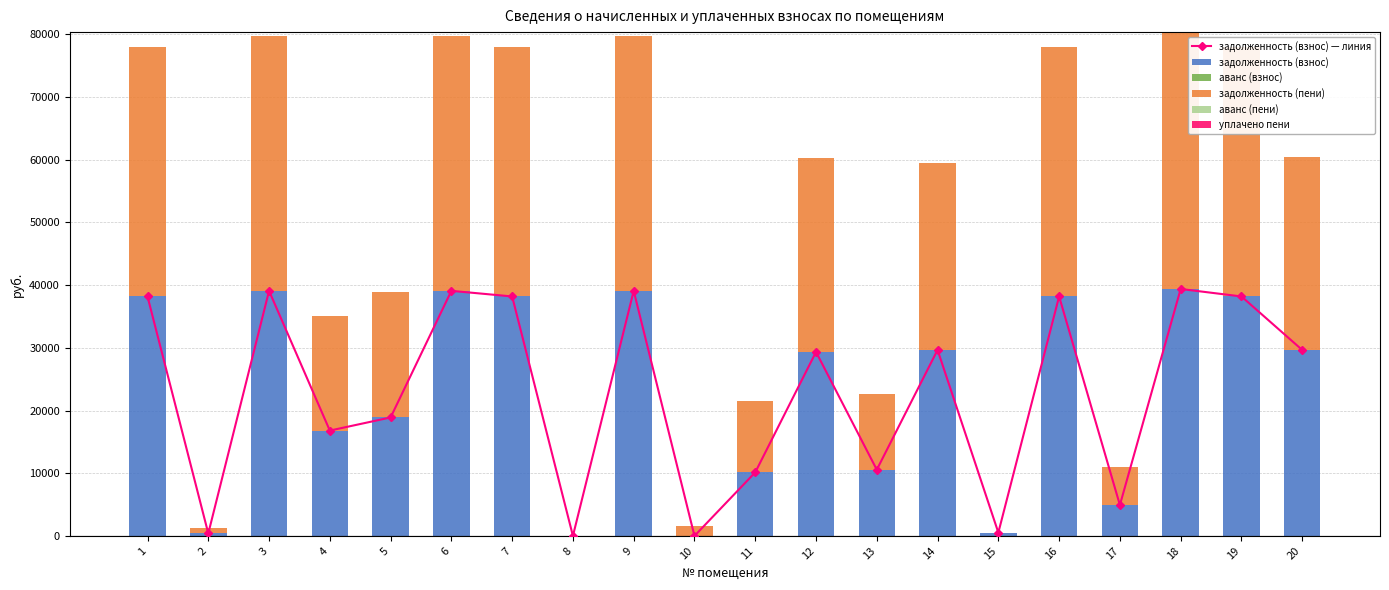

Reading left to right, list all the values displayed in this chart.

задолженность (взнос) — линия: 1=38199.3	2=394.4	3=39095.8	4=16801.9	5=18895.8	6=39095.8	7=38200.3	8=0.0	9=39095.8	10=0.0	11=10138.8	12=29349.4	13=10560.0	14=29665.0	15=523.5	16=38200.3	17=4927.7	18=39394.1	19=38200.3	20=29665.0
задолженность (взнос): 1=38199.3	2=394.4	3=39095.8	4=16801.9	5=18895.8	6=39095.8	7=38200.3	8=0.0	9=39095.8	10=0.0	11=10138.8	12=29349.4	13=10560.0	14=29665.0	15=523.5	16=38200.3	17=4927.7	18=39394.1	19=38200.3	20=29665.0
аванс (взнос): 1=0.0	2=0.0	3=0.0	4=0.0	5=0.0	6=0.0	7=0.0	8=1.2	9=0.0	10=0.0	11=0.0	12=0.0	13=0.0	14=0.0	15=0.0	16=0.0	17=0.0	18=0.0	19=0.0	20=0.0
задолженность (пени): 1=39735.3	2=788.8	3=40667.8	4=18337.9	5=20088.6	6=40667.8	7=39736.3	8=0.0	9=40667.8	10=1536.0	11=11331.6	12=30921.4	13=12096.0	14=29857.8	15=0.0	16=39736.3	17=6120.5	18=40978.1	19=39736.3	20=30857.8
аванс (пени): 1=0.0	2=0.0	3=0.0	4=0.0	5=0.0	6=0.0	7=0.0	8=1.4	9=0.0	10=0.0	11=0.0	12=0.0	13=0.0	14=0.0	15=0.0	16=0.0	17=0.0	18=0.0	19=0.0	20=0.0
уплачено пени: 1=0.0	2=0.0	3=0.0	4=0.0	5=0.0	6=0.0	7=0.0	8=0.0	9=0.0	10=0.0	11=0.0	12=0.0	13=0.0	14=0.0	15=0.0	16=0.0	17=0.0	18=0.0	19=0.0	20=0.0